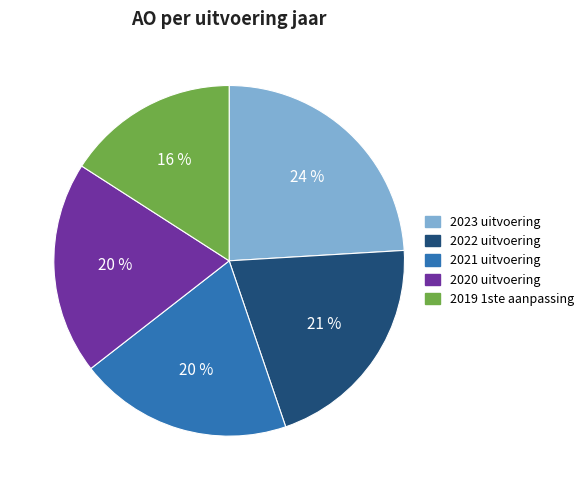

How many segments does this pie chart have?

5